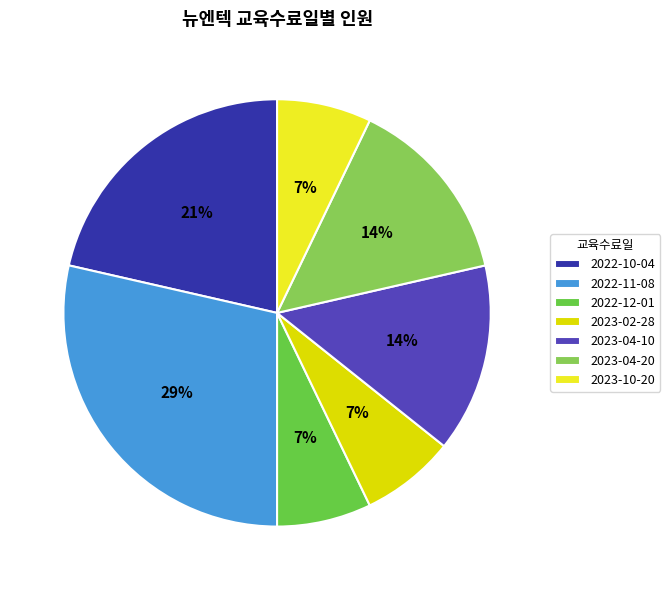

How many slices are in this pie chart?

7